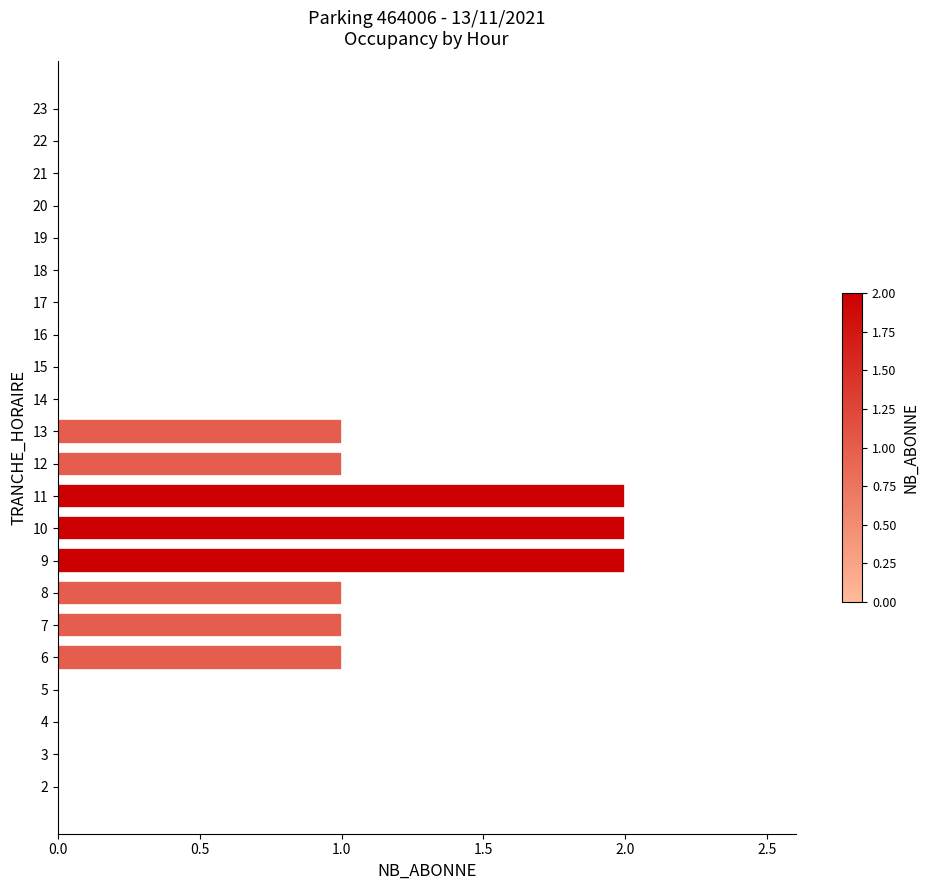

Is it true that the value at 14 is -1?

False